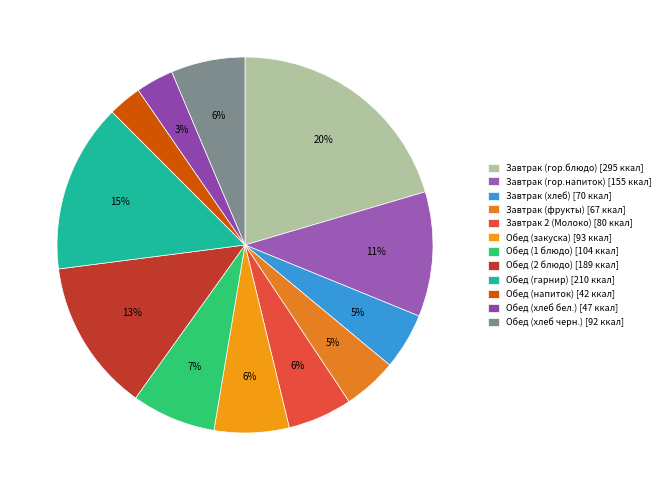

True or false: Завтрак 2 (Молоко) accounts for 19% of the total.

False